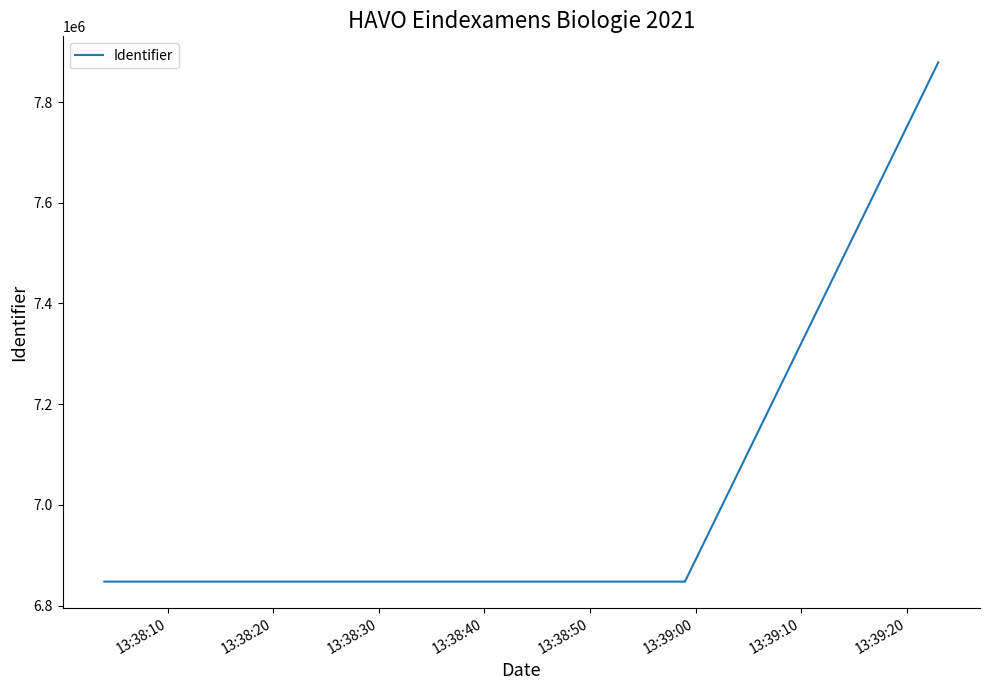

What is the average value?

7191307